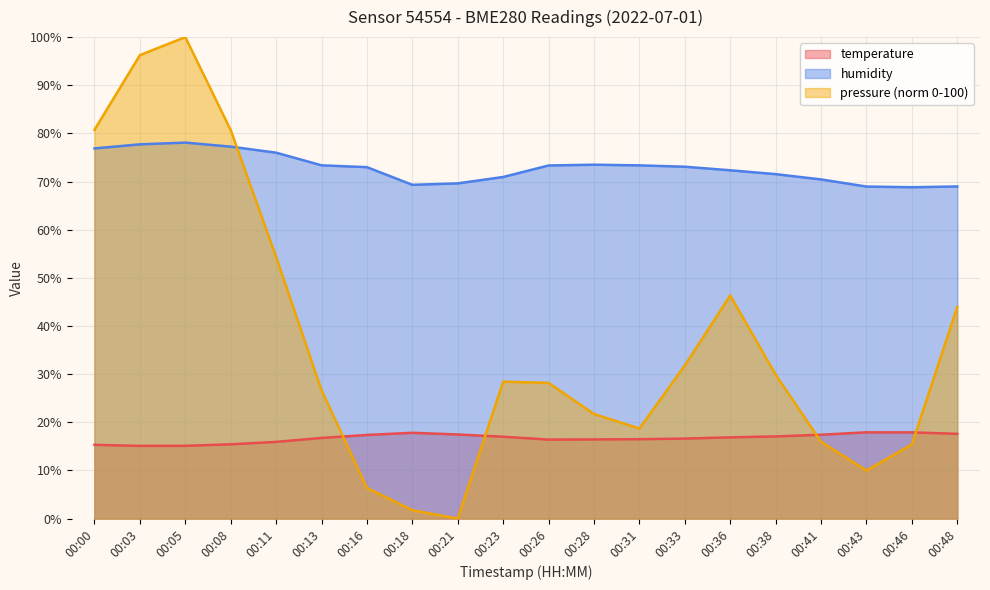

At which label is temperature closest to 16?

00:11